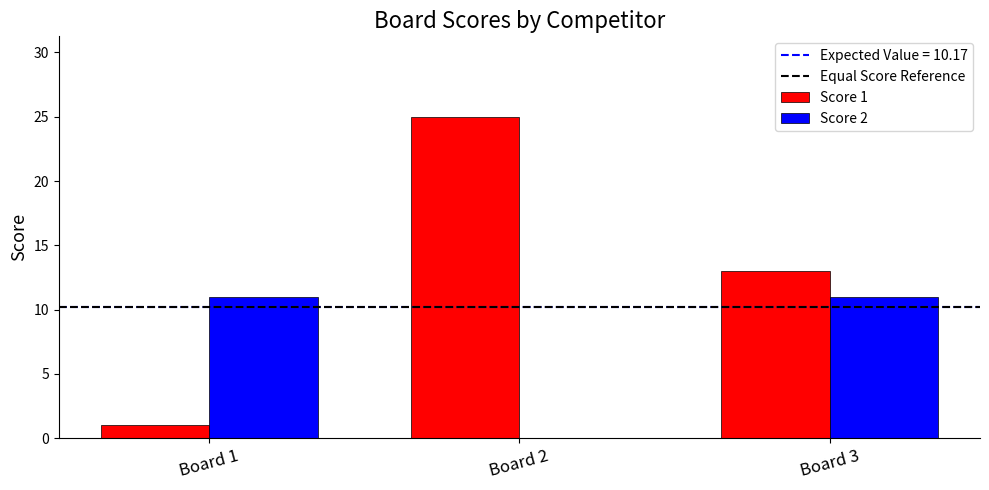

How many groups of bars are there?

3